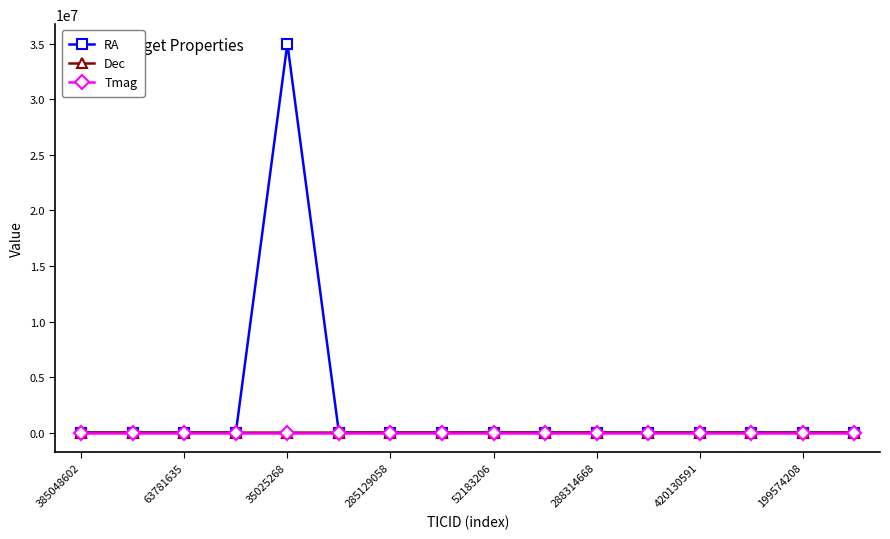

Which series has the largest total across all categories?

RA